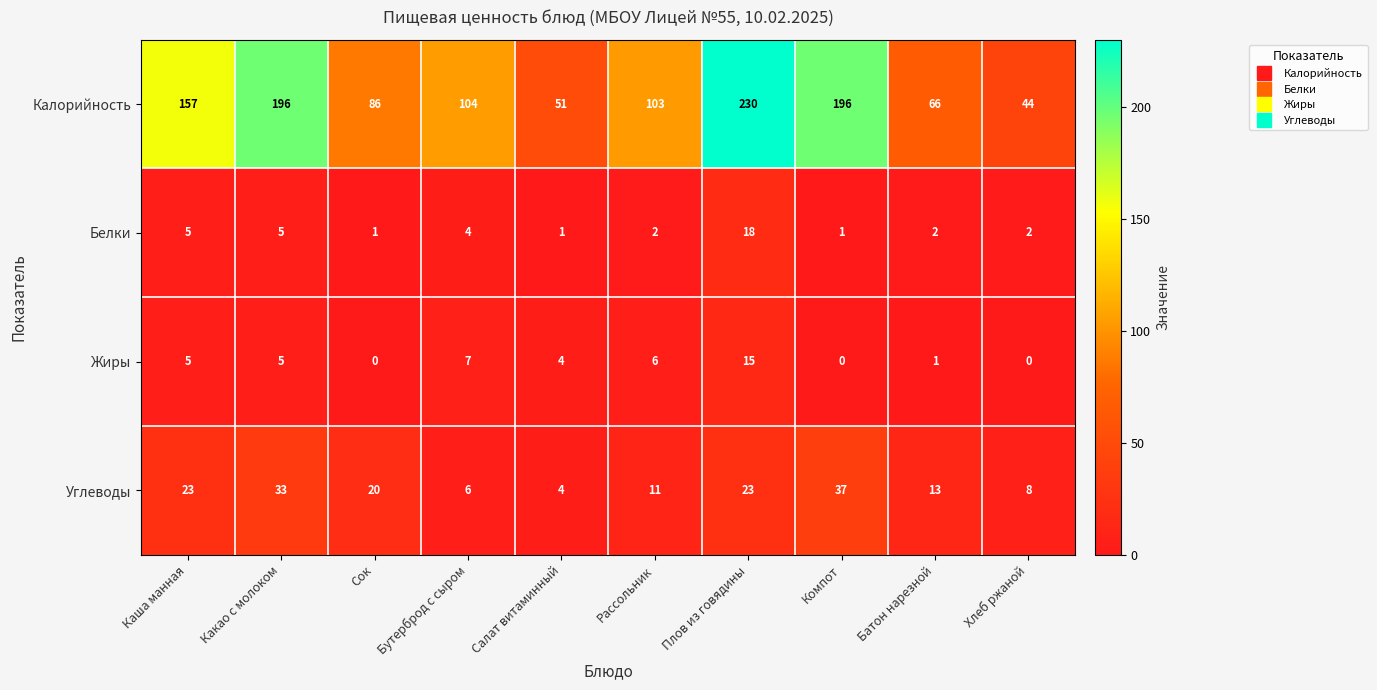

Which series has the largest total across all categories?

Калорийность